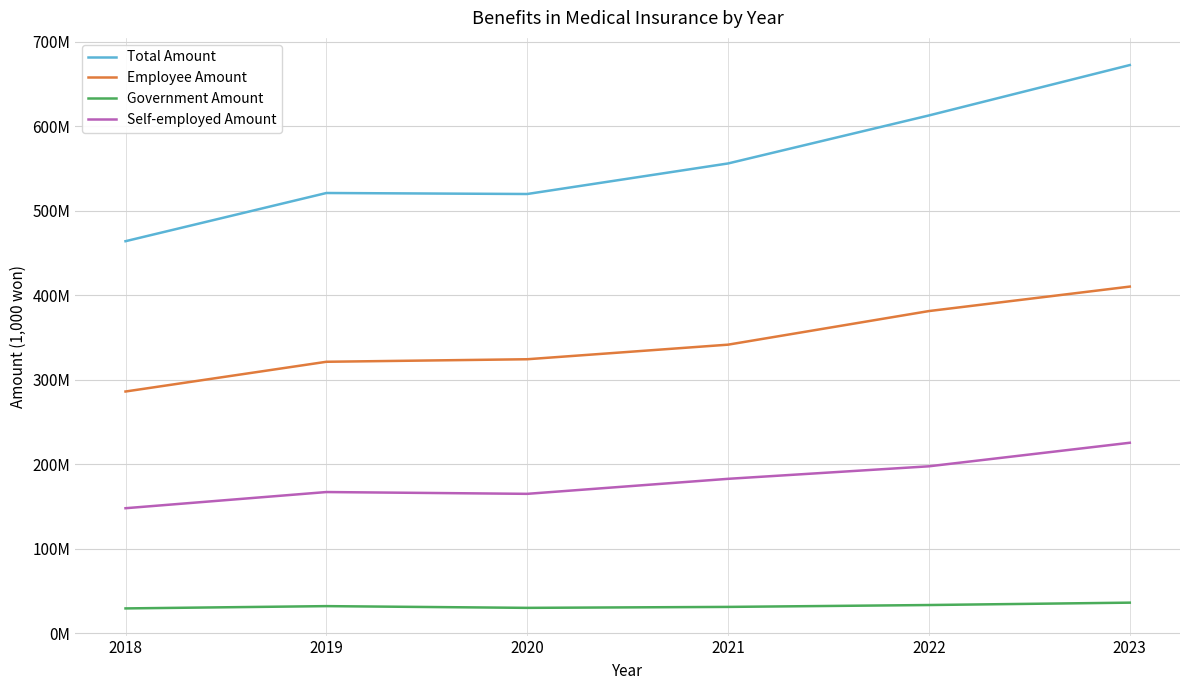

What is the greatest value displayed?

672529270.0